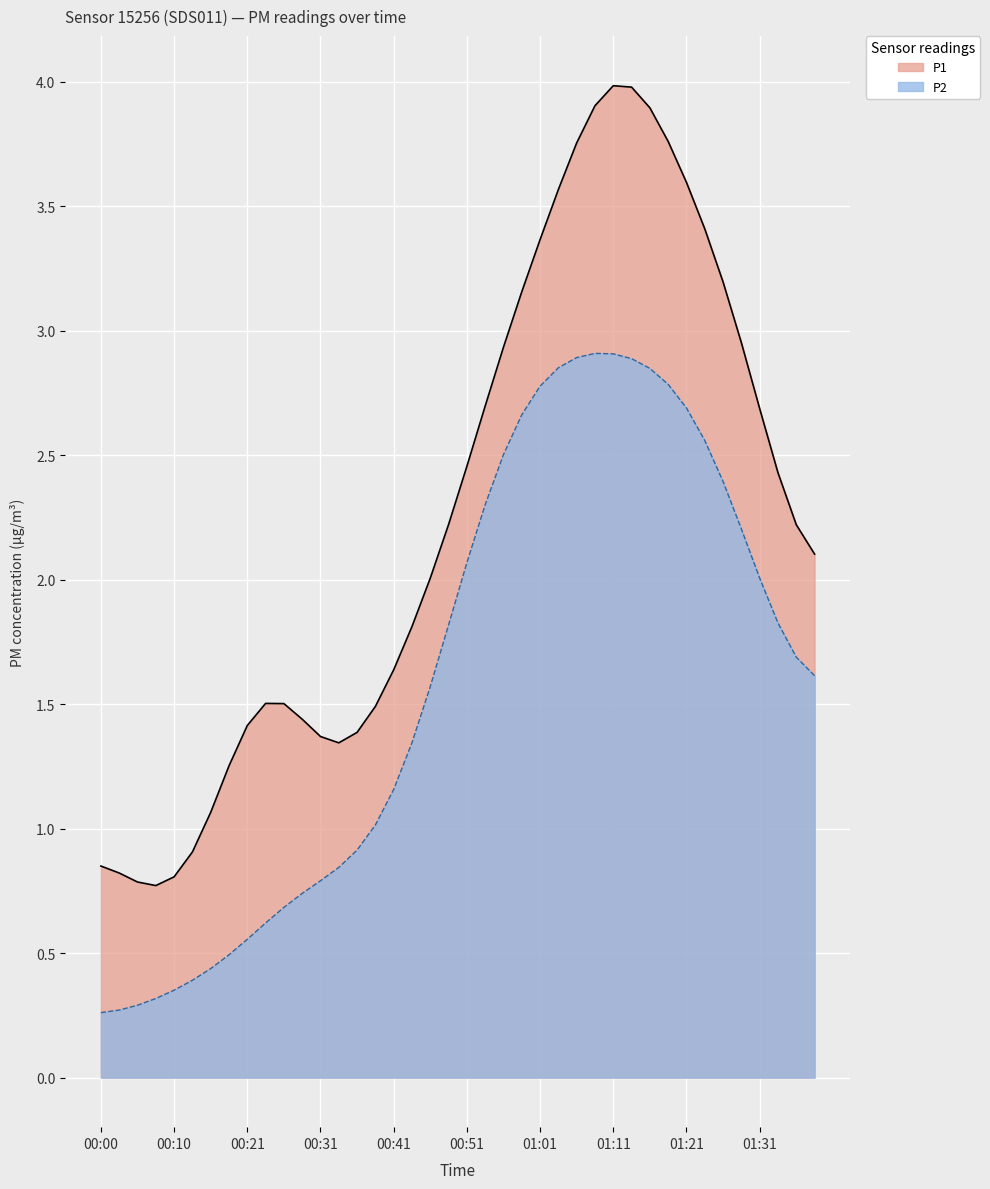

Reading right to left, what are all the values shown in this chart?

1.6	1.7	1.8	2.0	2.2	2.4	2.6	2.7	2.8	2.8	2.9	2.9	2.9	2.9	2.9	2.8	2.7	2.5	2.3	2.1	1.8	1.6	1.3	1.2	1.0	0.9	0.8	0.8	0.7	0.7	0.6	0.6	0.5	0.4	0.4	0.4	0.3	0.3	0.3	0.3